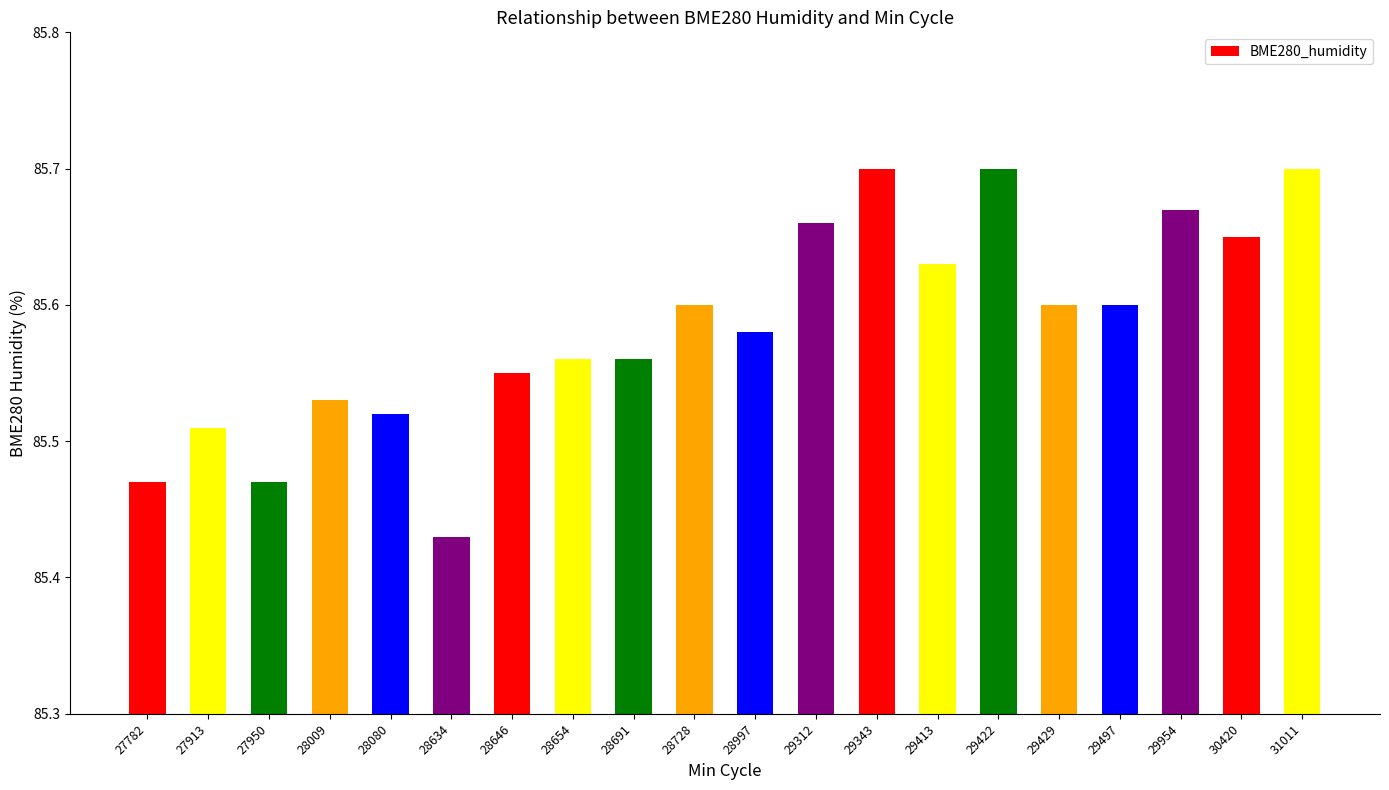

Where is the data nearest to the value 85?

28634